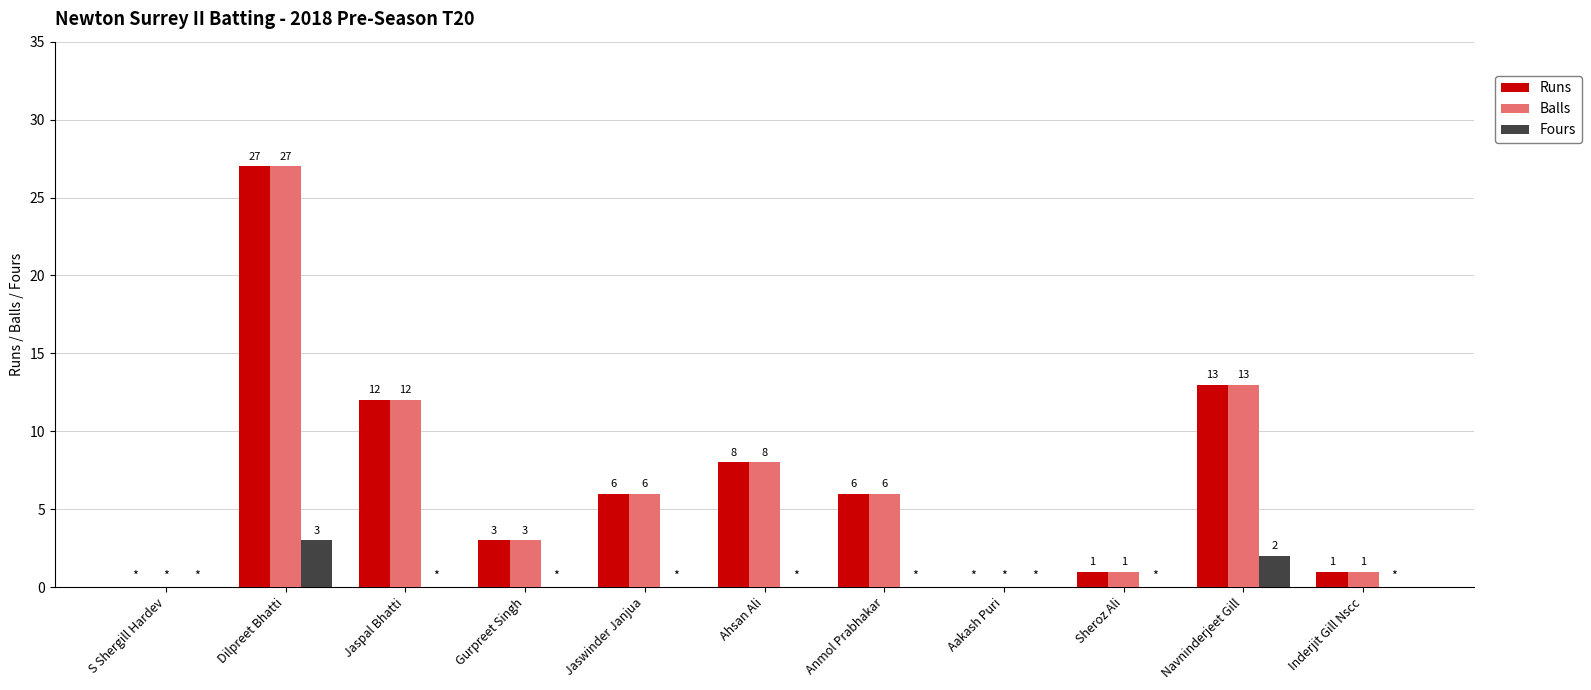

Reading right to left, transcribe all the data shown in this chart.

Runs: Inderjit Gill Nscc=1	Navninderjeet Gill=13	Sheroz Ali=1	Aakash Puri=0	Anmol Prabhakar=6	Ahsan Ali=8	Jaswinder Janjua=6	Gurpreet Singh=3	Jaspal Bhatti=12	Dilpreet Bhatti=27	S Shergill Hardev=0
Balls: Inderjit Gill Nscc=1	Navninderjeet Gill=13	Sheroz Ali=1	Aakash Puri=0	Anmol Prabhakar=6	Ahsan Ali=8	Jaswinder Janjua=6	Gurpreet Singh=3	Jaspal Bhatti=12	Dilpreet Bhatti=27	S Shergill Hardev=0
Fours: Inderjit Gill Nscc=0	Navninderjeet Gill=2	Sheroz Ali=0	Aakash Puri=0	Anmol Prabhakar=0	Ahsan Ali=0	Jaswinder Janjua=0	Gurpreet Singh=0	Jaspal Bhatti=0	Dilpreet Bhatti=3	S Shergill Hardev=0